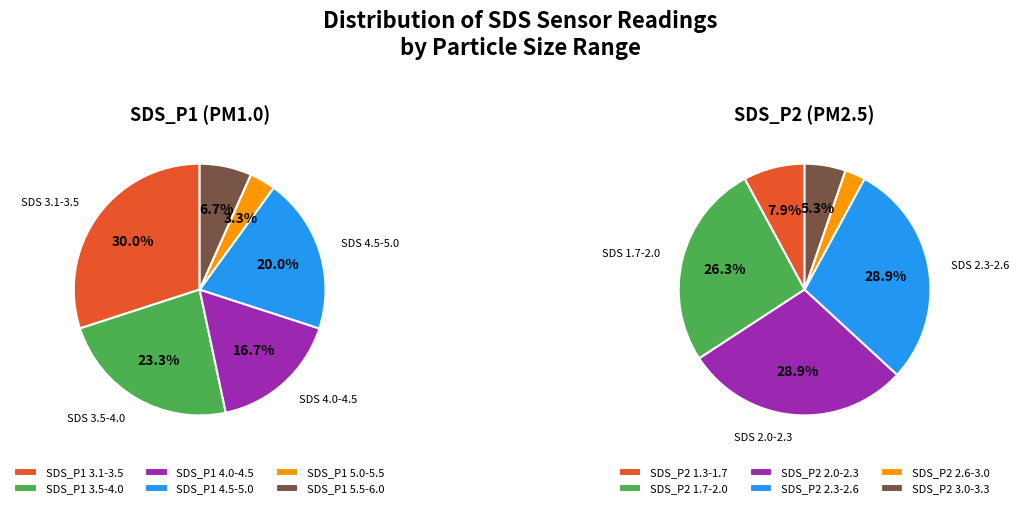

Rank the series by their average value, from highest to lowest.

SDS_P1, SDS_P2